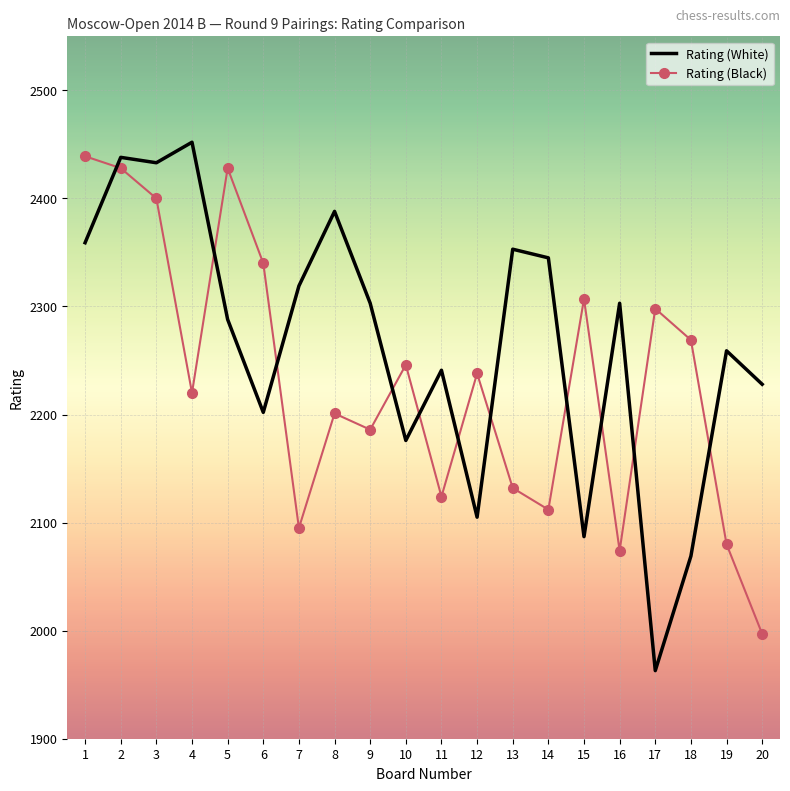

At which category is the sum across all series the highest?

2